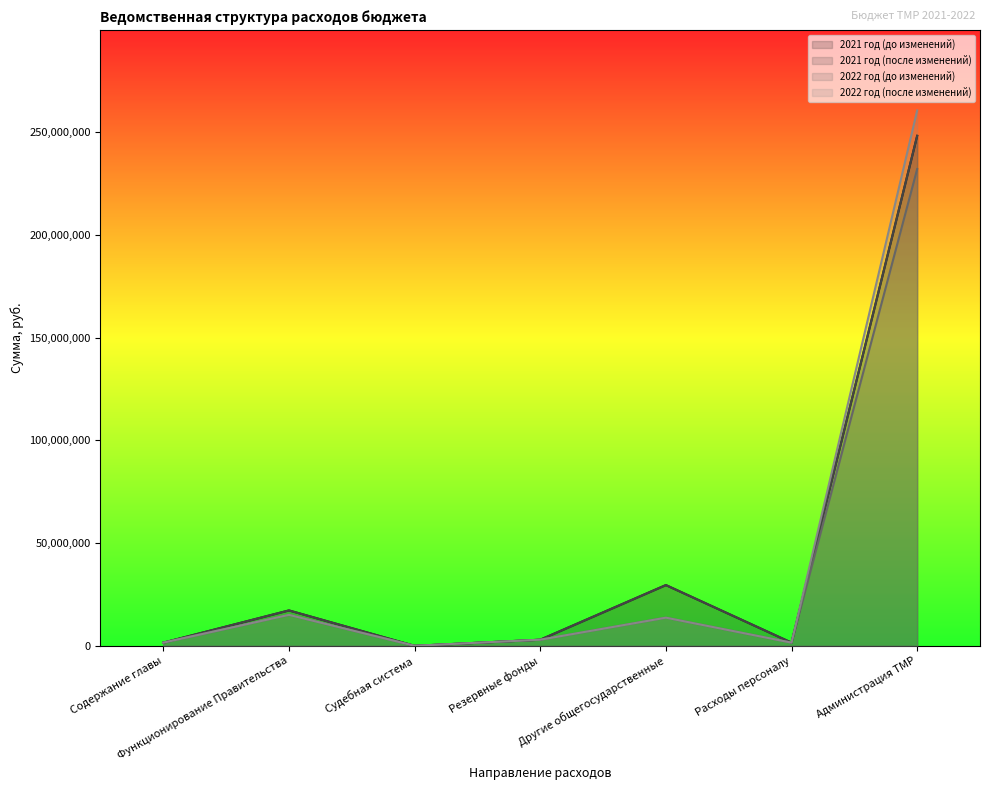

What is the label of the 5th point from the left?

Другие общегосударственные